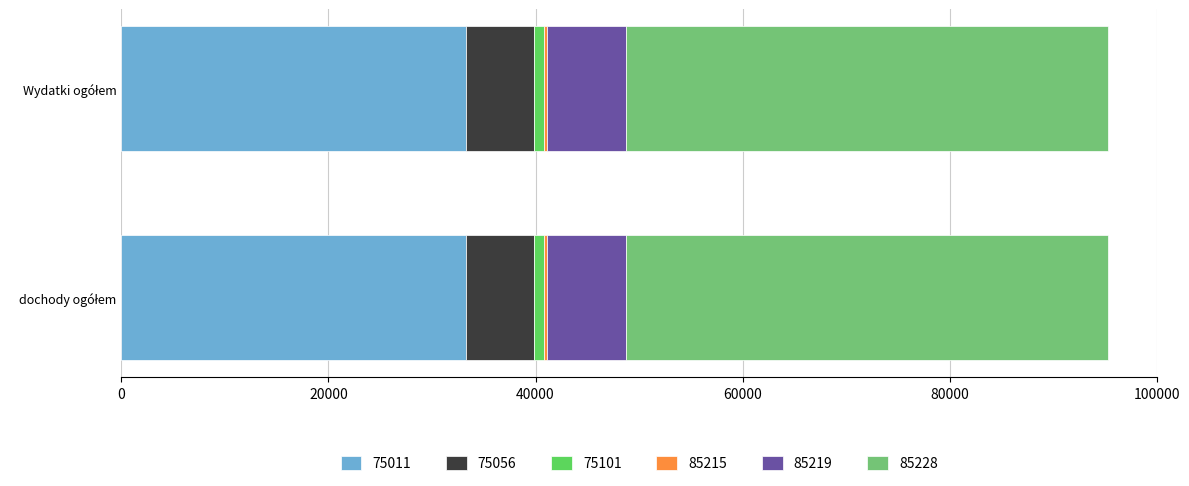

What is the difference between the maximum and minimum values in the Wydatki ogółem series?

46287.0